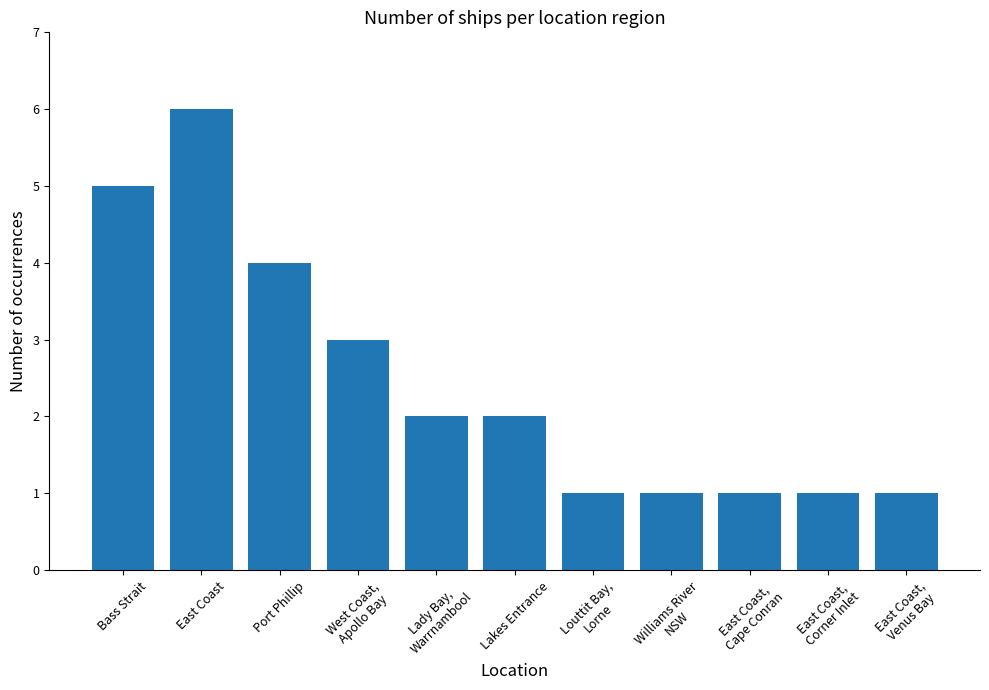

Reading left to right, list all the values displayed in this chart.

Bass Strait=5	East Coast=6	Port Phillip=4	West Coast,
Apollo Bay=3	Lady Bay,
Warrnambool=2	Lakes Entrance=2	Louttit Bay,
Lorne=1	Williams River
NSW=1	East Coast,
Cape Conran=1	East Coast,
Corner Inlet=1	East Coast,
Venus Bay=1